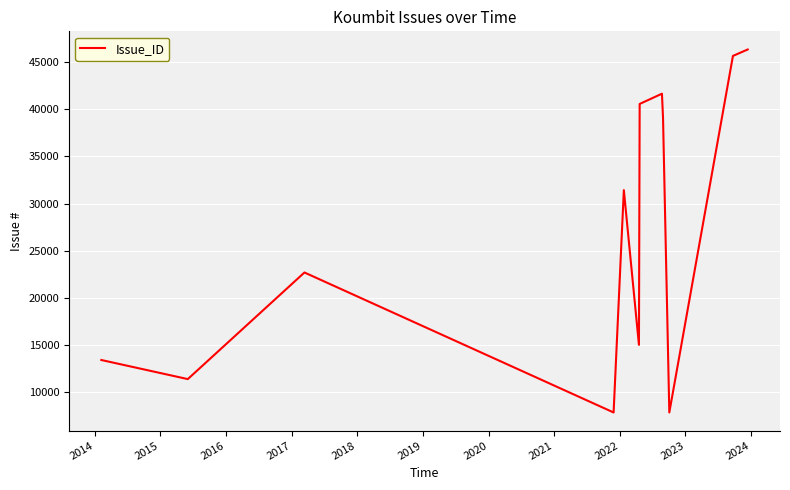

What is the difference between the maximum and minimum values?

38482